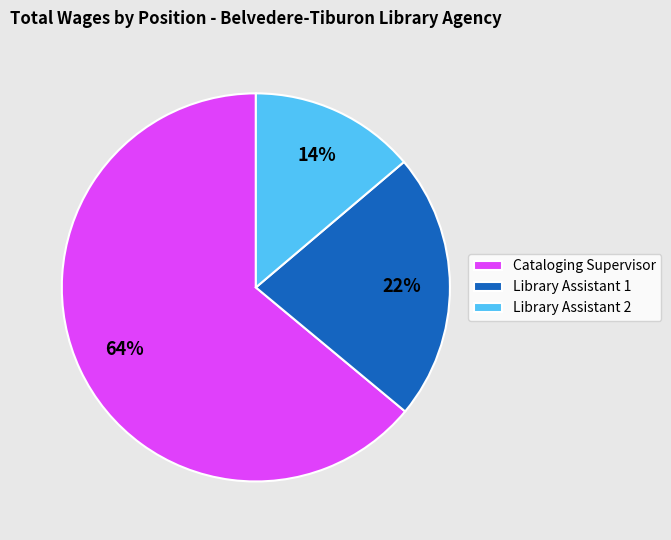

To the nearest percent, what is the difference between the Library Assistant 2 and Library Assistant 1 slice percentages?

8%